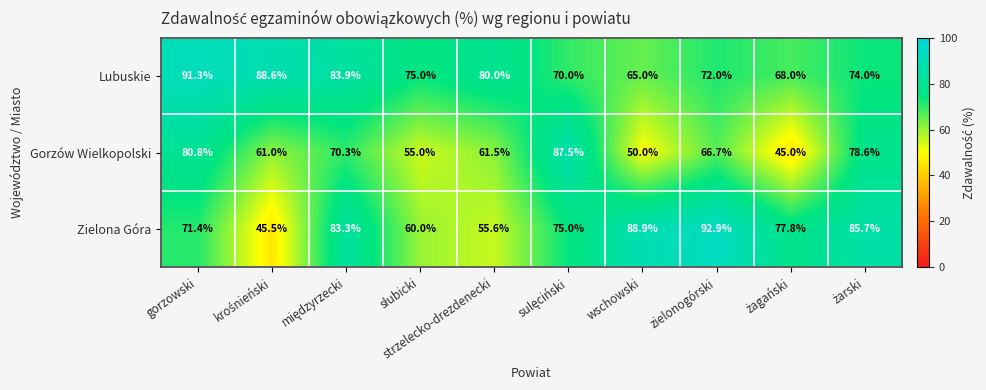

Rank the series at gorzowski from lowest to highest value.

Zielona Góra, Gorzów Wielkopolski, Lubuskie